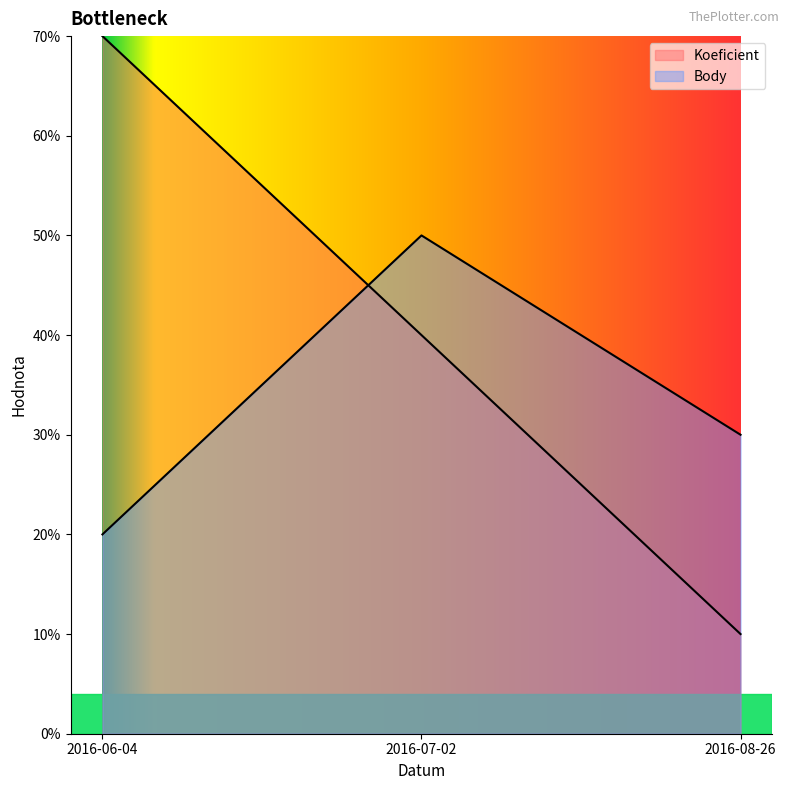

Does the chart display data point markers on the line(s)?

No